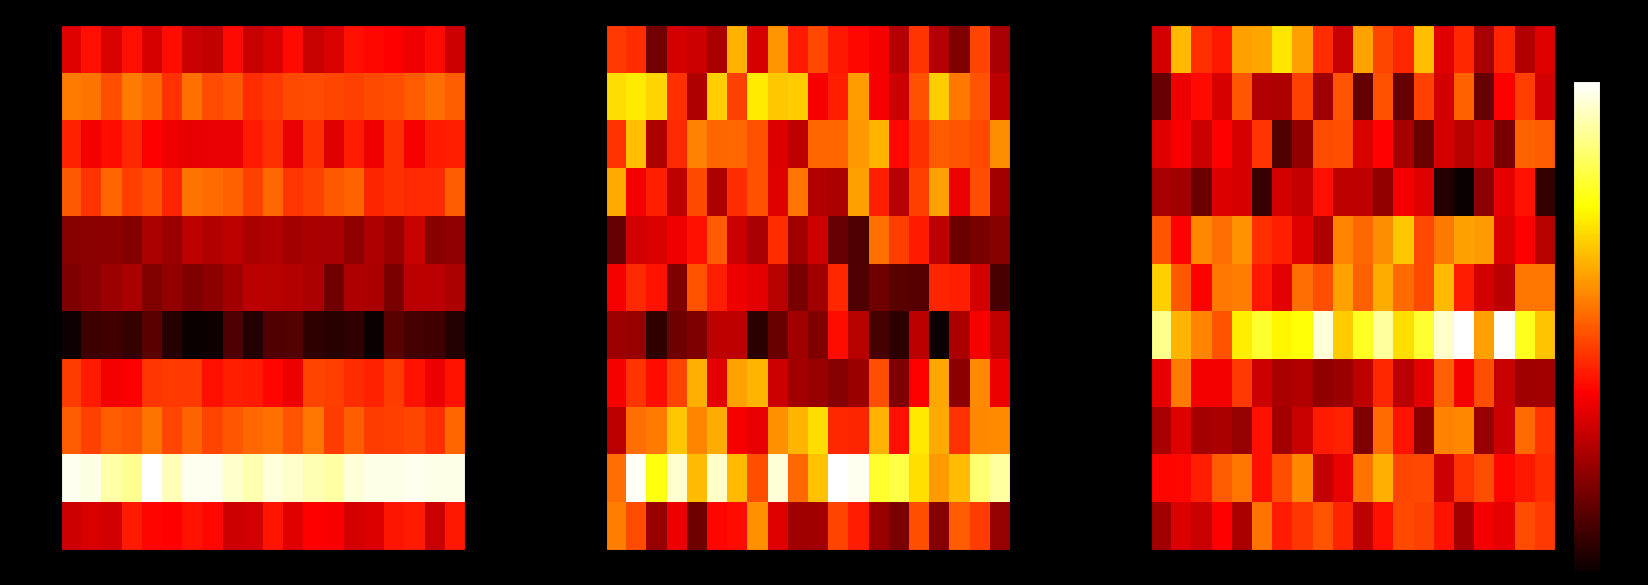

What is the difference between the maximum and second lowest values in the 2010-07-19 series?

3.1